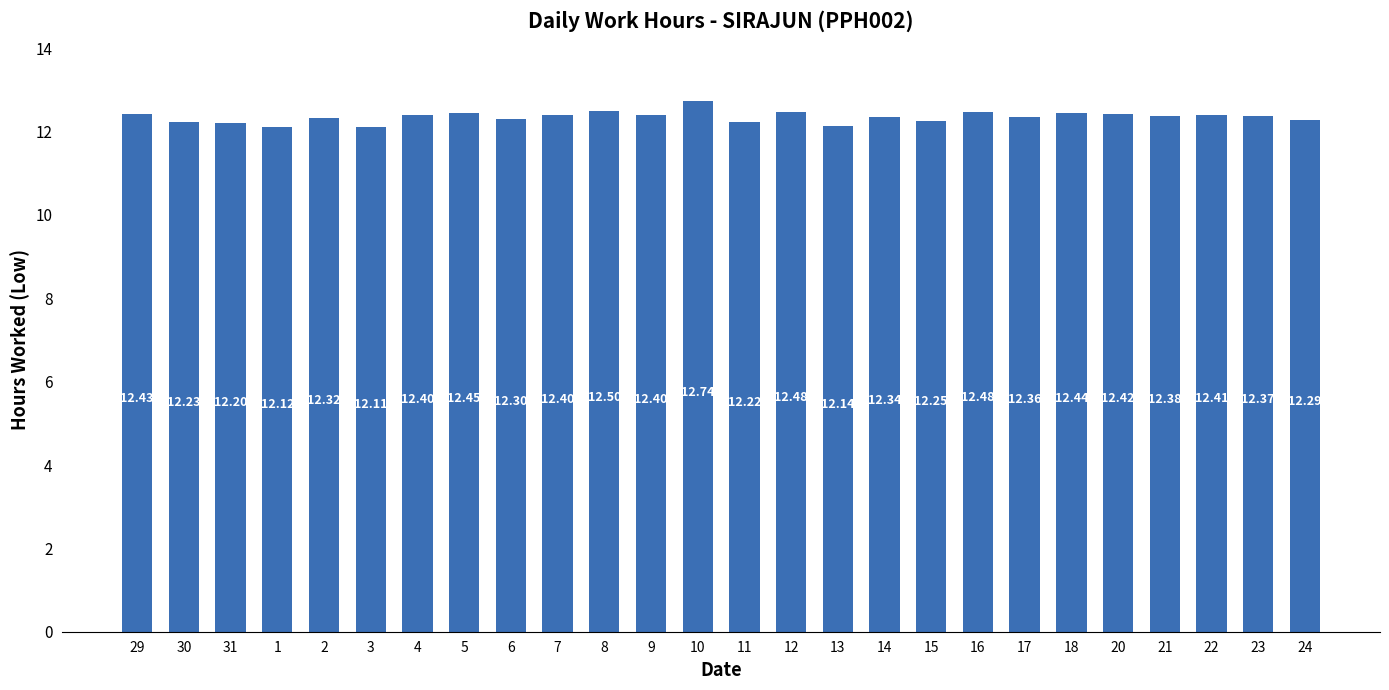

Is it true that the value at 8 is 20.8?

False